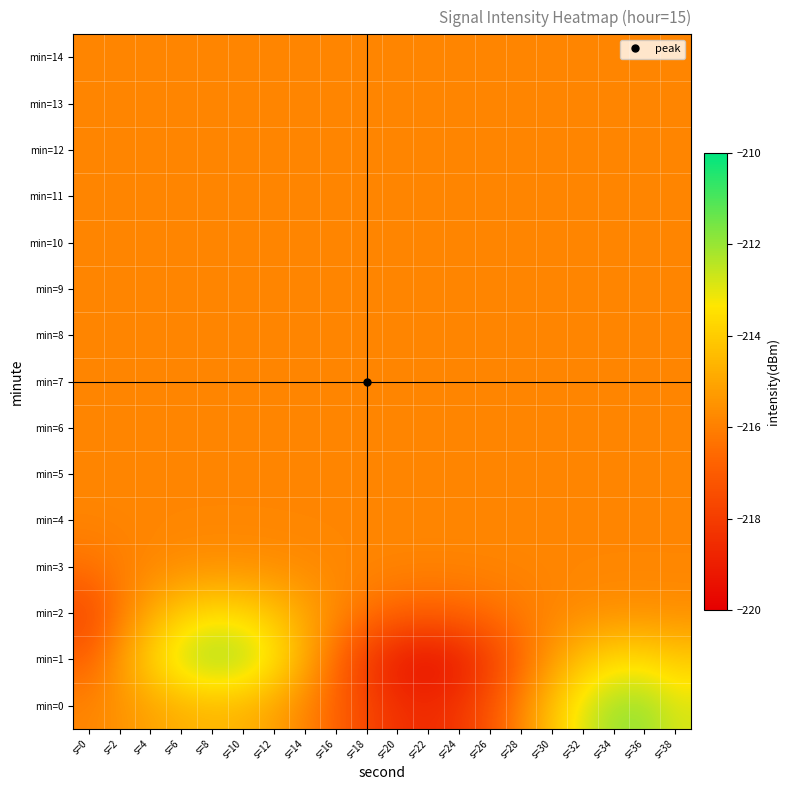

Rank the series by their maximum value, from lowest to highest.

min=8, min=9, min=10, min=11, min=12, min=13, min=14, min=7, min=6, min=5, min=4, min=3, min=2, min=0, min=1